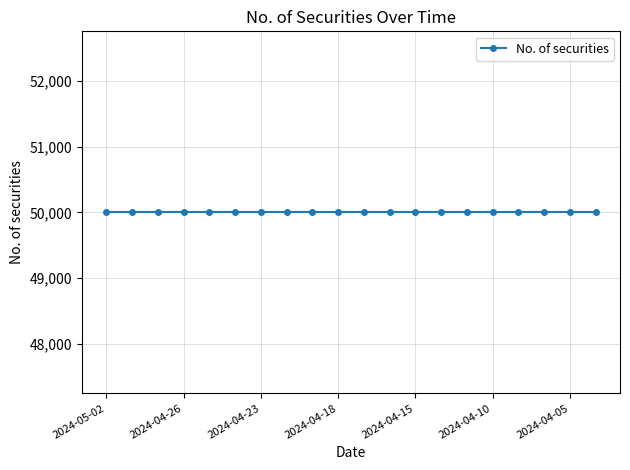

True or false: No. of securities and Security nominal intersect in this chart.

False